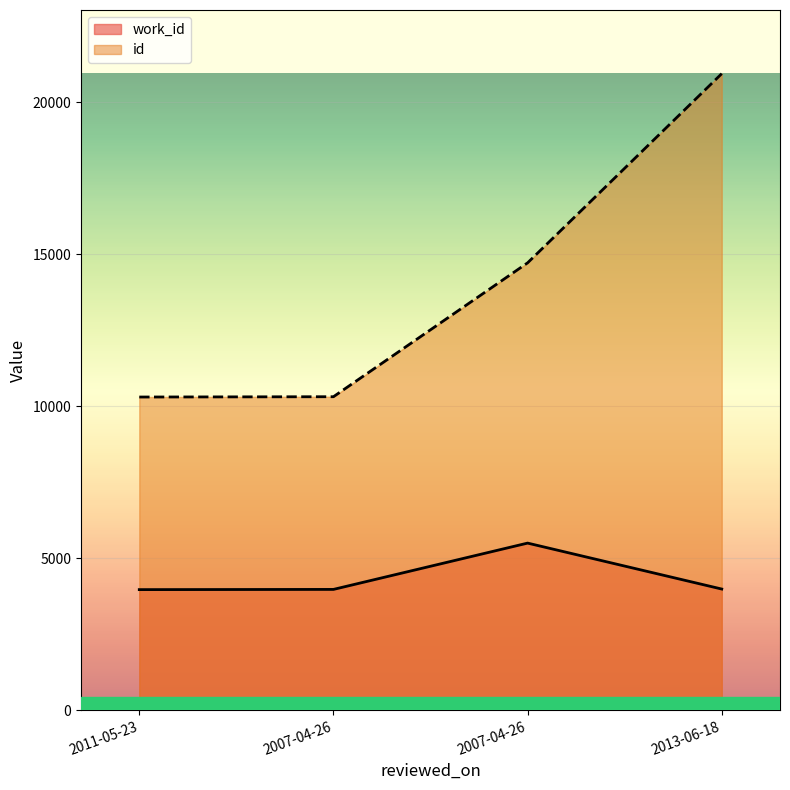

At 2007-04-26, list the series in order from smallest to largest.

work_id, id